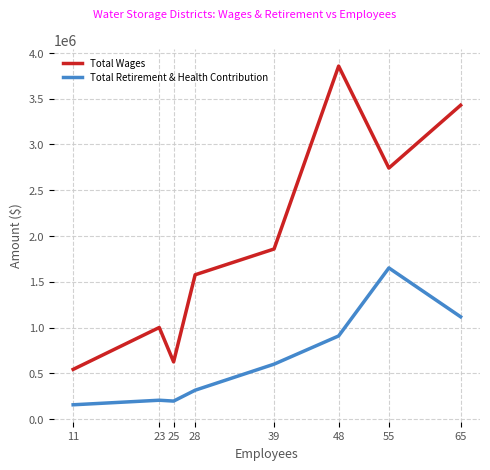

Rank the series at 25 from highest to lowest value.

Total Wages, Total Retirement & Health Contribution